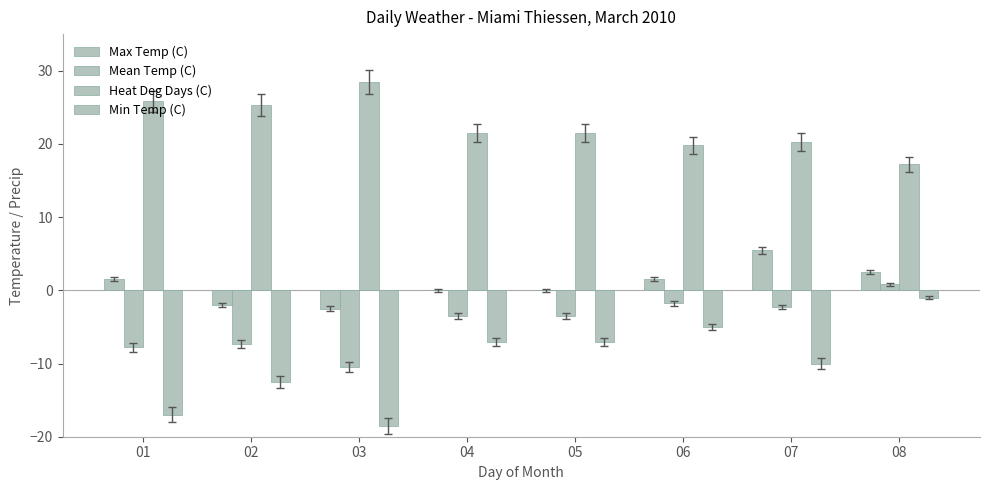

How many values in the Max Temp (C) series exceed 1?

4